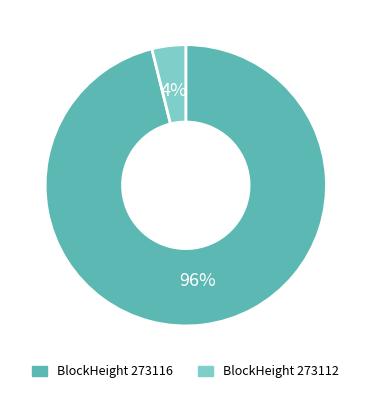

How many slices are in this pie chart?

2